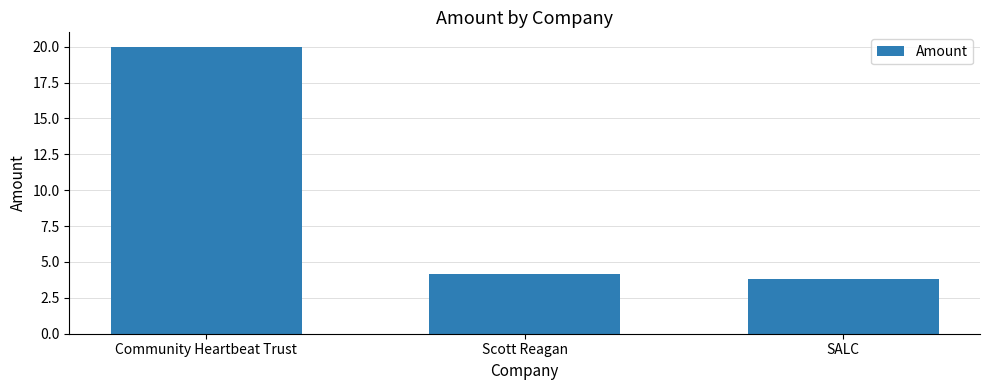

At which category does the chart reach its peak across all series?

Community Heartbeat Trust